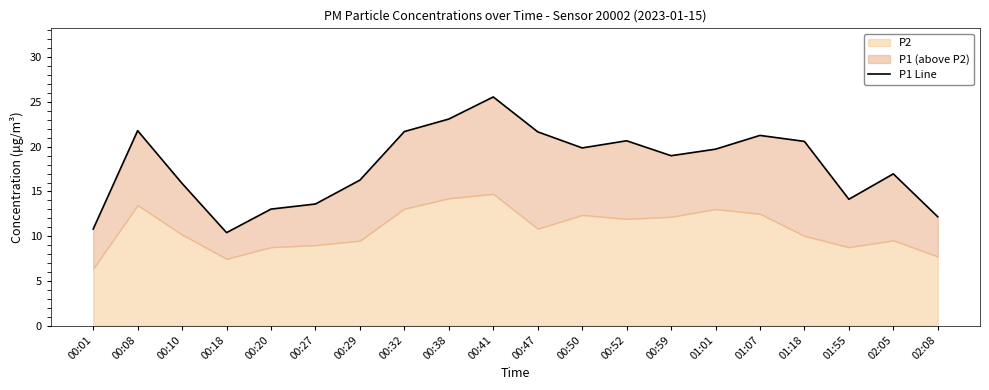

How many lines are shown in the chart?

1